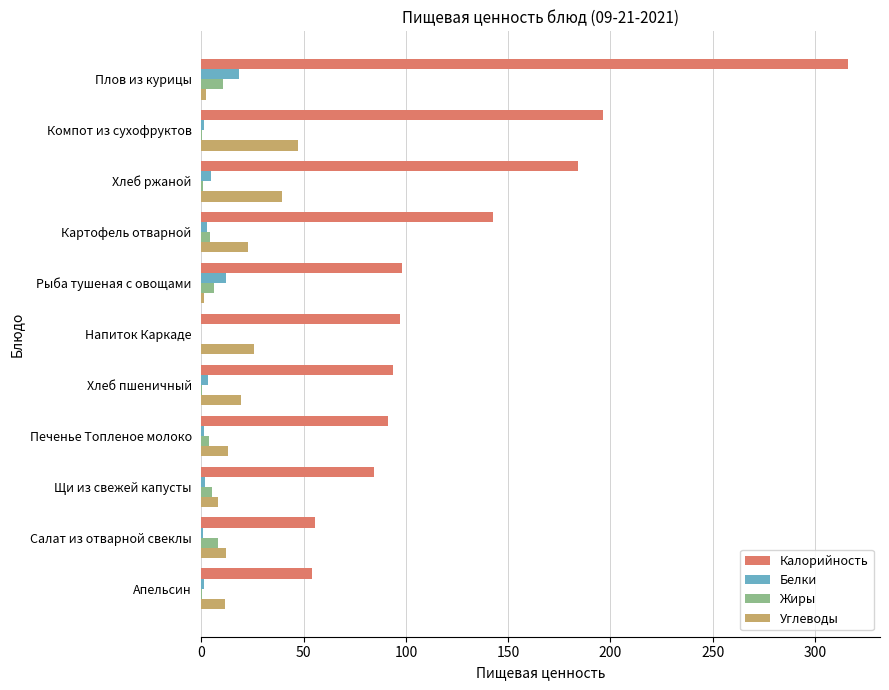

Which label corresponds to the largest value in the chart?

Плов из курицы